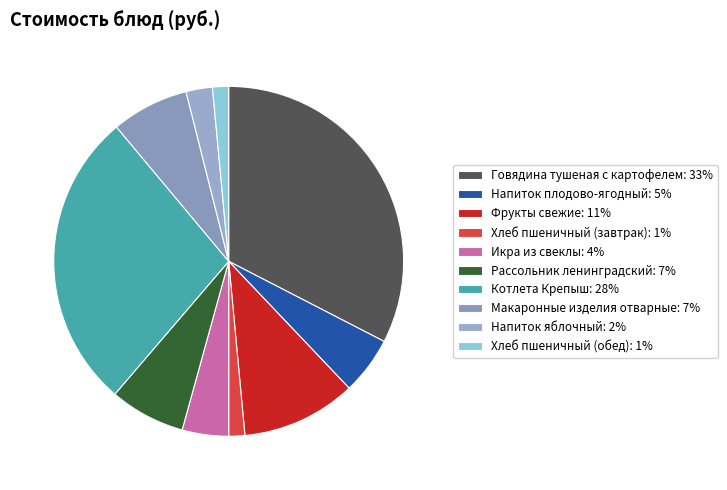

Is there any slice that represents more than half of the pie?

No